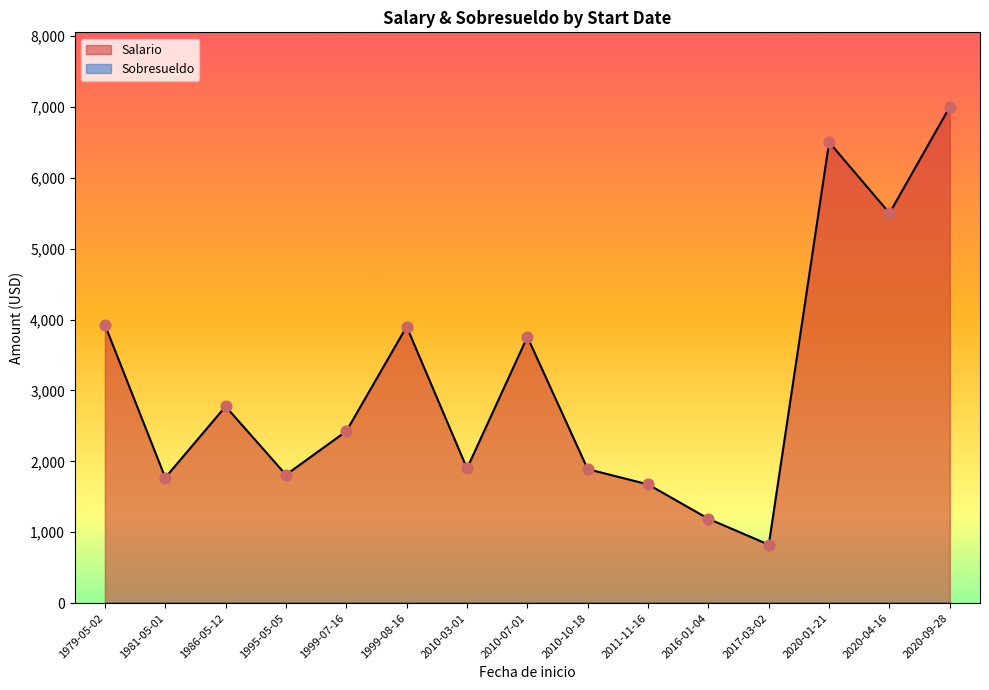

Which series has the largest Y range (max minus min)?

Salario